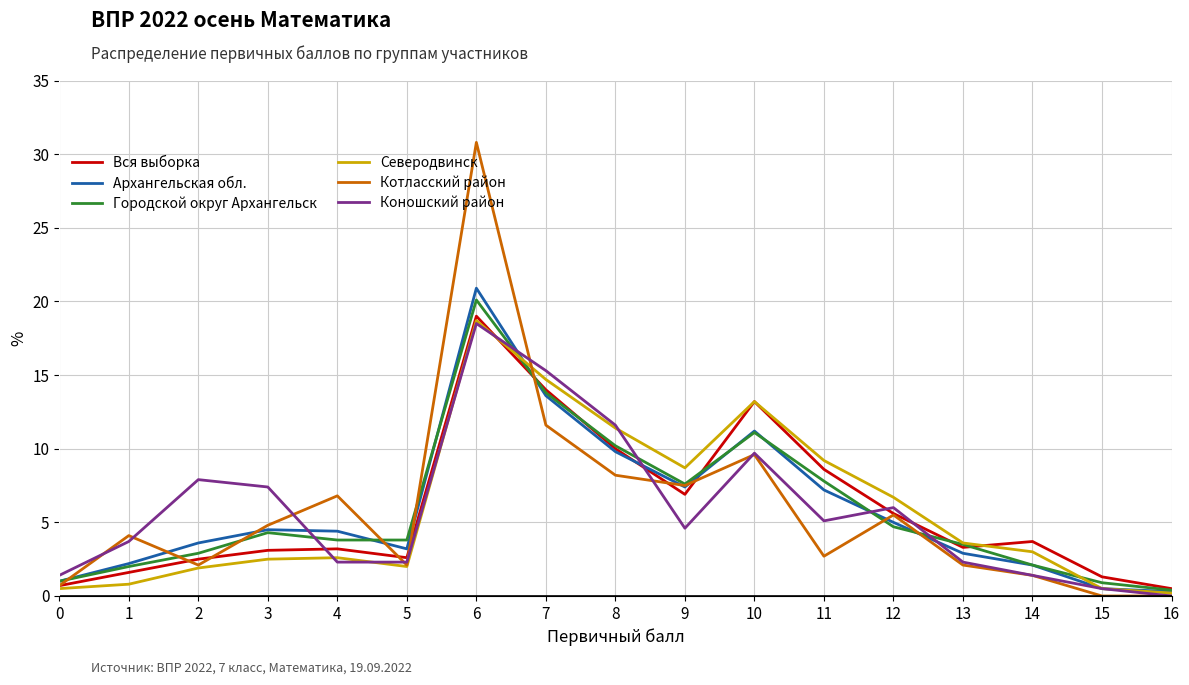

Which series has the largest range (max minus min)?

Котласский район